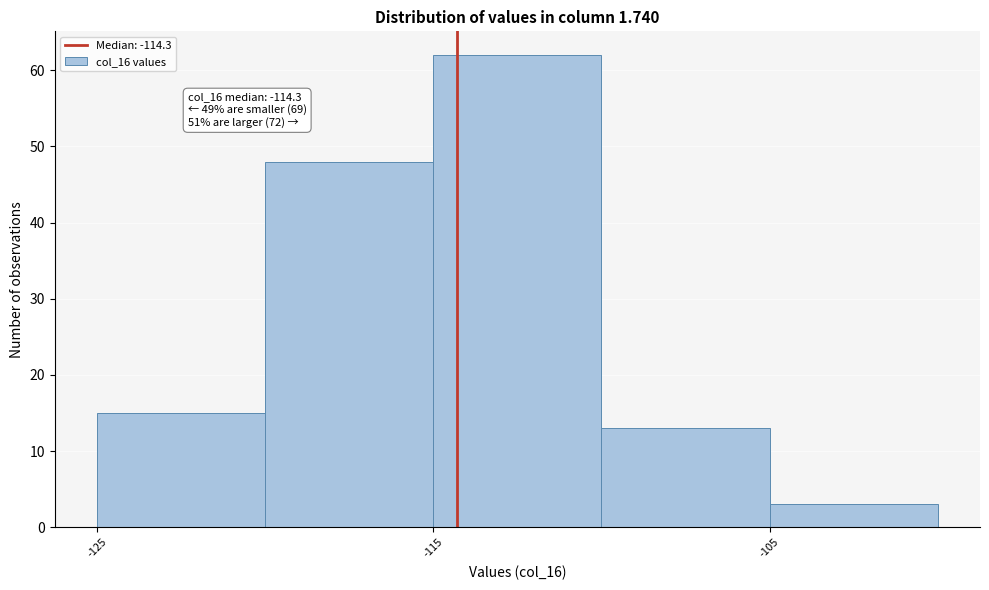

Which range on the x-axis has the tallest bar?

-115 to -110